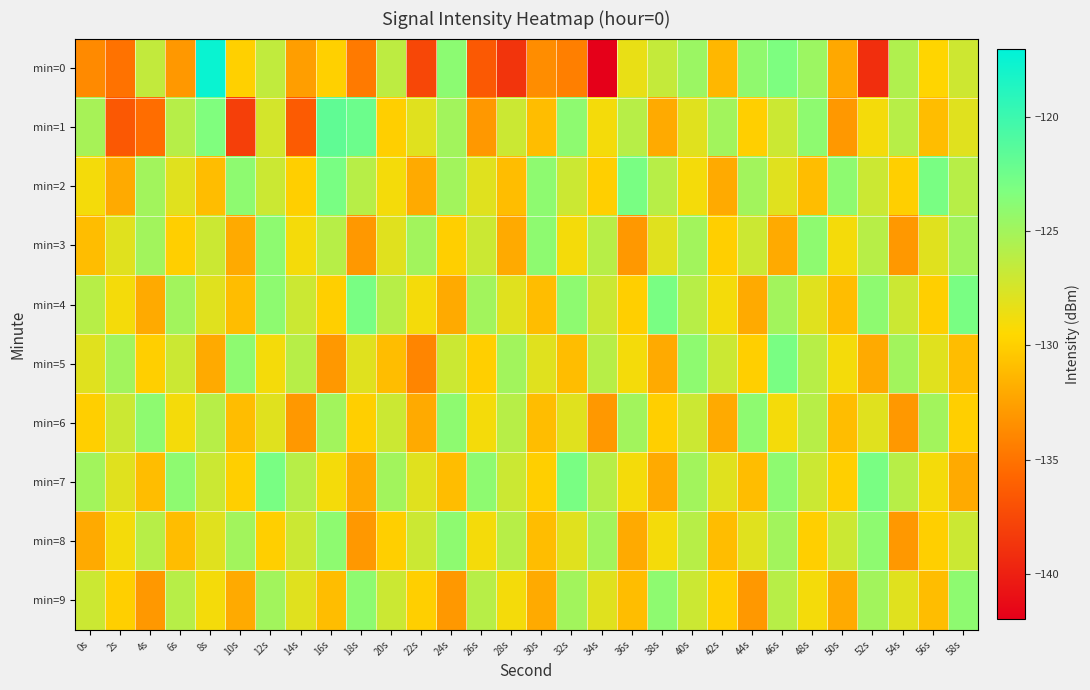

Reading left to right, list all the values displayed in this chart.

min=0: 0s=-133.8	2s=-135.1	4s=-126.6	6s=-133.0	8s=-117.5	10s=-130.0	12s=-126.5	14s=-132.7	16s=-130.0	18s=-134.6	20s=-126.3	22s=-137.6	24s=-123.9	26s=-136.5	28s=-138.7	30s=-133.6	32s=-134.4	34s=-141.9	36s=-128.5	38s=-126.6	40s=-124.6	42s=-131.3	44s=-124.1	46s=-123.2	48s=-124.7	50s=-132.1	52s=-139.1	54s=-125.7	56s=-129.7	58s=-127.1
min=1: 0s=-125.3	2s=-136.6	4s=-135.3	6s=-125.9	8s=-123.3	10s=-138.1	12s=-127.4	14s=-136.4	16s=-121.7	18s=-122.3	20s=-130.0	22s=-128.0	24s=-125.0	26s=-133.0	28s=-127.0	30s=-131.0	32s=-124.0	34s=-129.0	36s=-126.0	38s=-132.0	40s=-128.0	42s=-125.0	44s=-130.0	46s=-127.0	48s=-124.0	50s=-133.0	52s=-129.0	54s=-126.0	56s=-131.0	58s=-128.0
min=2: 0s=-129.0	2s=-132.0	4s=-125.0	6s=-128.0	8s=-131.0	10s=-124.0	12s=-127.0	14s=-130.0	16s=-123.0	18s=-126.0	20s=-129.0	22s=-132.0	24s=-125.0	26s=-128.0	28s=-131.0	30s=-124.0	32s=-127.0	34s=-130.0	36s=-123.0	38s=-126.0	40s=-129.0	42s=-132.0	44s=-125.0	46s=-128.0	48s=-131.0	50s=-124.0	52s=-127.0	54s=-130.0	56s=-123.0	58s=-126.0
min=3: 0s=-131.0	2s=-128.0	4s=-125.0	6s=-130.0	8s=-127.0	10s=-132.0	12s=-124.0	14s=-129.0	16s=-126.0	18s=-133.0	20s=-128.0	22s=-125.0	24s=-130.0	26s=-127.0	28s=-132.0	30s=-124.0	32s=-129.0	34s=-126.0	36s=-133.0	38s=-128.0	40s=-125.0	42s=-130.0	44s=-127.0	46s=-132.0	48s=-124.0	50s=-129.0	52s=-126.0	54s=-133.0	56s=-128.0	58s=-125.0
min=4: 0s=-126.0	2s=-129.0	4s=-132.0	6s=-125.0	8s=-128.0	10s=-131.0	12s=-124.0	14s=-127.0	16s=-130.0	18s=-123.0	20s=-126.0	22s=-129.0	24s=-132.0	26s=-125.0	28s=-128.0	30s=-131.0	32s=-124.0	34s=-127.0	36s=-130.0	38s=-123.0	40s=-126.0	42s=-129.0	44s=-132.0	46s=-125.0	48s=-128.0	50s=-131.0	52s=-124.0	54s=-127.0	56s=-130.0	58s=-123.0
min=5: 0s=-128.0	2s=-125.0	4s=-130.0	6s=-127.0	8s=-132.0	10s=-124.0	12s=-129.0	14s=-126.0	16s=-133.0	18s=-128.0	20s=-131.0	22s=-134.0	24s=-127.0	26s=-130.0	28s=-125.0	30s=-128.0	32s=-131.0	34s=-126.0	36s=-129.0	38s=-132.0	40s=-124.0	42s=-127.0	44s=-130.0	46s=-123.0	48s=-126.0	50s=-129.0	52s=-132.0	54s=-125.0	56s=-128.0	58s=-131.0
min=6: 0s=-130.0	2s=-127.0	4s=-124.0	6s=-129.0	8s=-126.0	10s=-131.0	12s=-128.0	14s=-133.0	16s=-125.0	18s=-130.0	20s=-127.0	22s=-132.0	24s=-124.0	26s=-129.0	28s=-126.0	30s=-131.0	32s=-128.0	34s=-133.0	36s=-125.0	38s=-130.0	40s=-127.0	42s=-132.0	44s=-124.0	46s=-129.0	48s=-126.0	50s=-131.0	52s=-128.0	54s=-133.0	56s=-125.0	58s=-130.0
min=7: 0s=-125.0	2s=-128.0	4s=-131.0	6s=-124.0	8s=-127.0	10s=-130.0	12s=-123.0	14s=-126.0	16s=-129.0	18s=-132.0	20s=-125.0	22s=-128.0	24s=-131.0	26s=-124.0	28s=-127.0	30s=-130.0	32s=-123.0	34s=-126.0	36s=-129.0	38s=-132.0	40s=-125.0	42s=-128.0	44s=-131.0	46s=-124.0	48s=-127.0	50s=-130.0	52s=-123.0	54s=-126.0	56s=-129.0	58s=-132.0
min=8: 0s=-132.0	2s=-129.0	4s=-126.0	6s=-131.0	8s=-128.0	10s=-125.0	12s=-130.0	14s=-127.0	16s=-124.0	18s=-133.0	20s=-130.0	22s=-127.0	24s=-124.0	26s=-129.0	28s=-126.0	30s=-131.0	32s=-128.0	34s=-125.0	36s=-132.0	38s=-129.0	40s=-126.0	42s=-131.0	44s=-128.0	46s=-125.0	48s=-130.0	50s=-127.0	52s=-124.0	54s=-133.0	56s=-130.0	58s=-127.0
min=9: 0s=-127.0	2s=-130.0	4s=-133.0	6s=-126.0	8s=-129.0	10s=-132.0	12s=-125.0	14s=-128.0	16s=-131.0	18s=-124.0	20s=-127.0	22s=-130.0	24s=-133.0	26s=-126.0	28s=-129.0	30s=-132.0	32s=-125.0	34s=-128.0	36s=-131.0	38s=-124.0	40s=-127.0	42s=-130.0	44s=-133.0	46s=-126.0	48s=-129.0	50s=-132.0	52s=-125.0	54s=-128.0	56s=-131.0	58s=-124.0